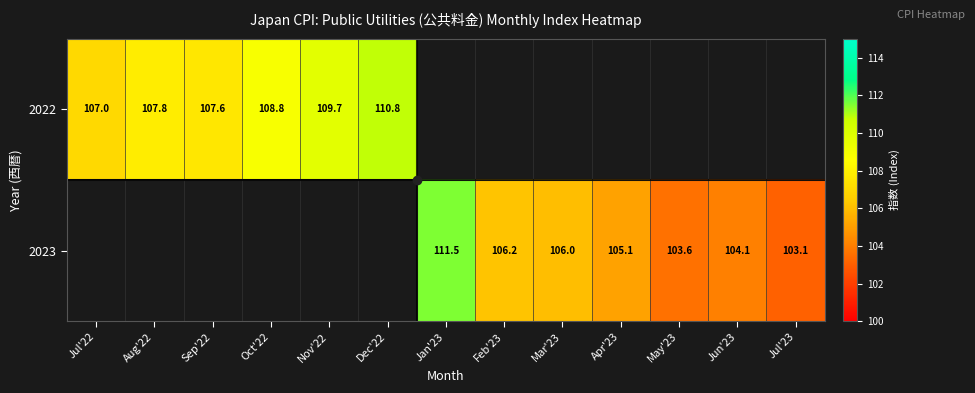

Is it true that 2023 equals 151.3 at Jul'23?

False